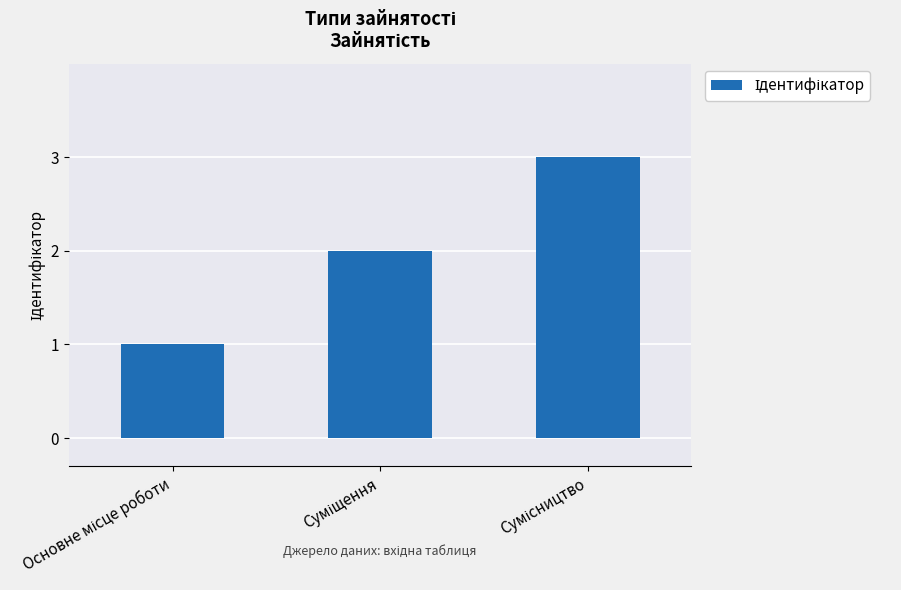

What is the maximum value shown in the chart?

3